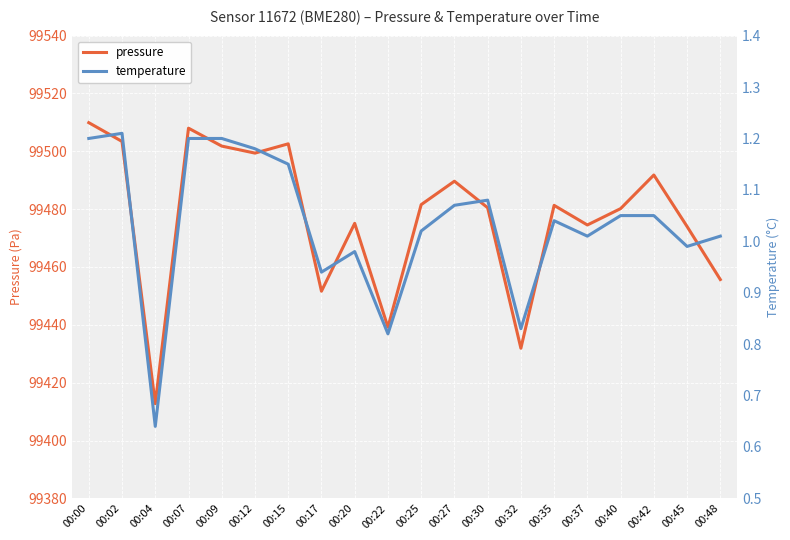

Is the value of pressure at 00:42 greater than the value of temperature at 00:07?

Yes